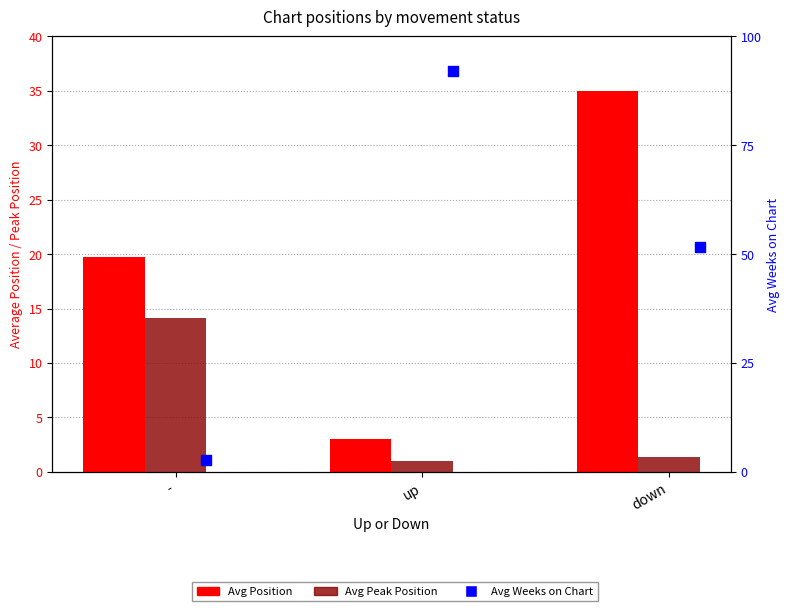

At how many categories does at least one series exceed 11?

3